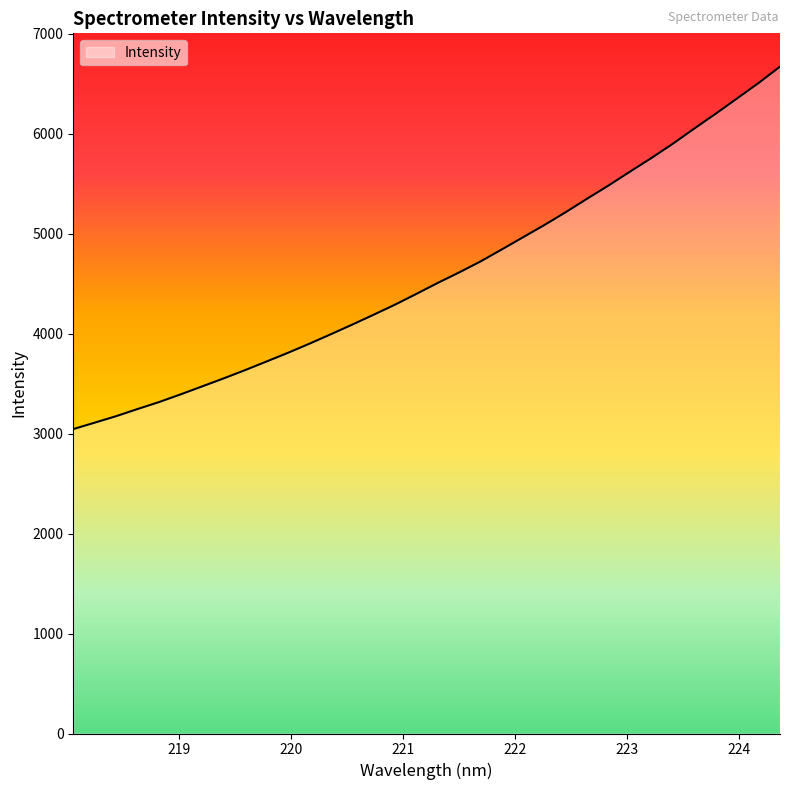

How many distinct data groups are displayed?

1